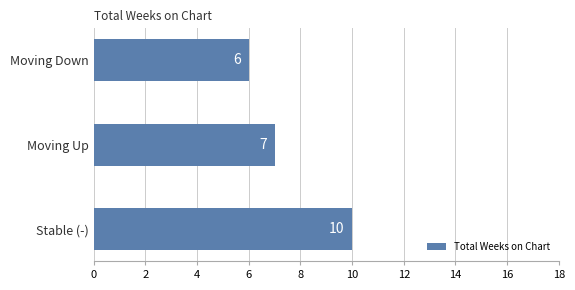

The chart shows a value of 10 at Stable (-). True or false?

True